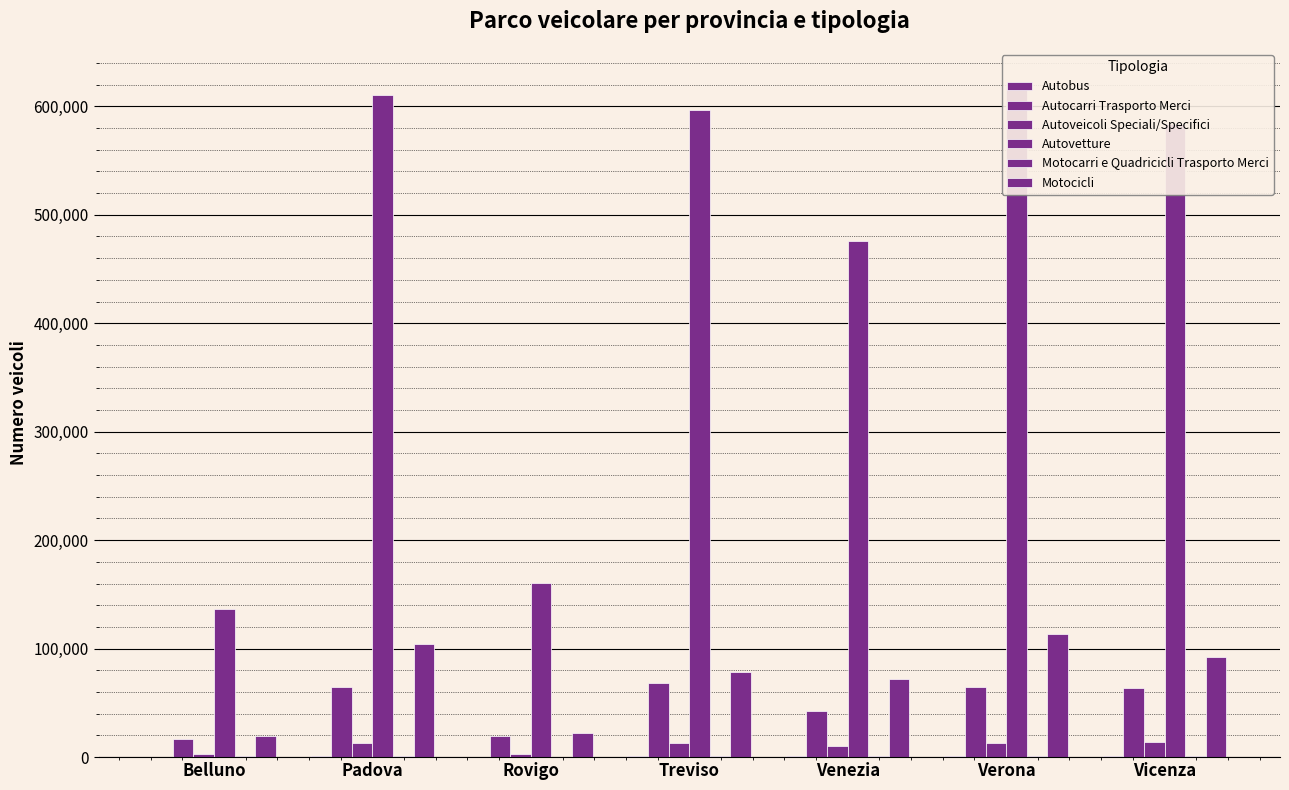

What is the average value of the Autocarri Trasporto Merci series?

48559